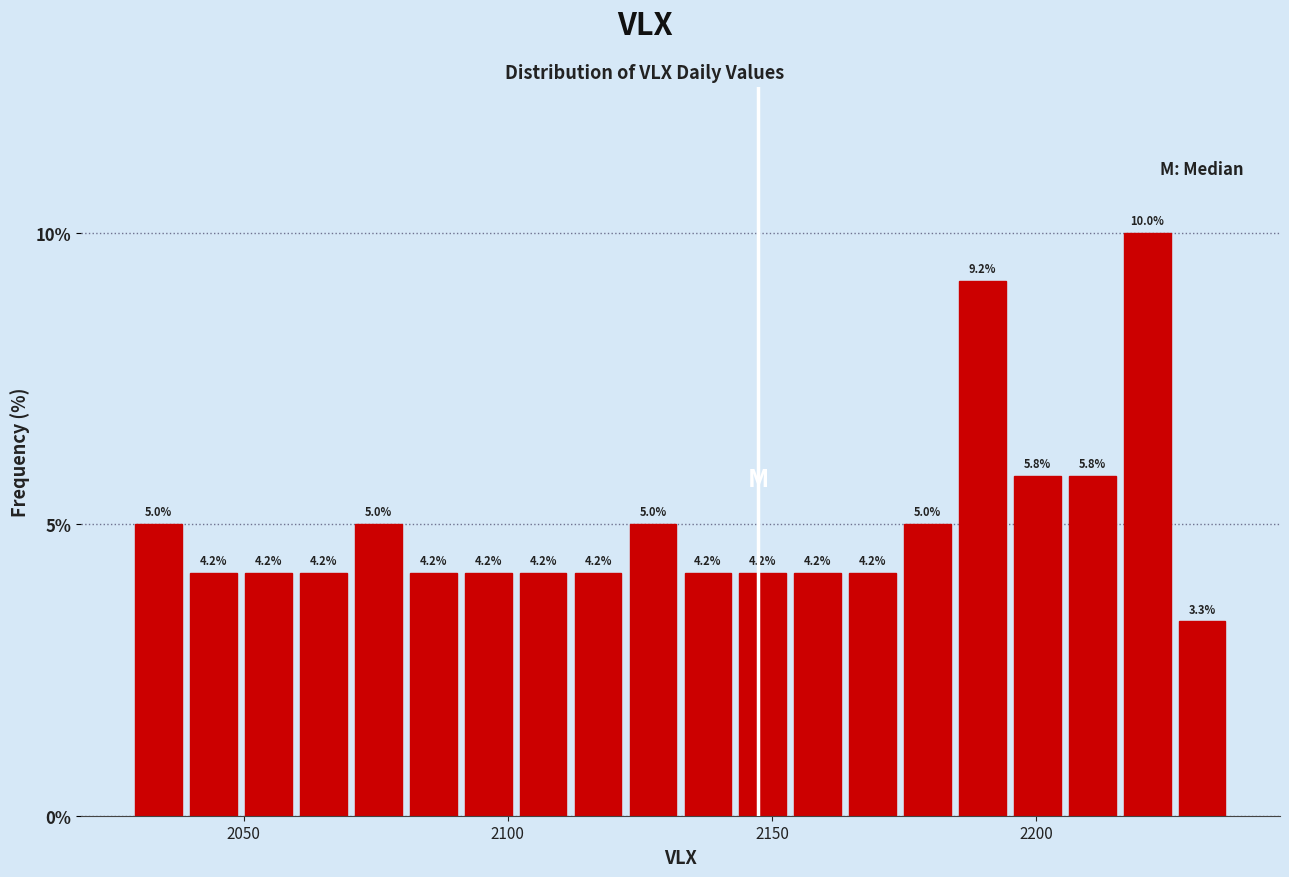

Around what value on the x-axis is the tallest bar? Give the approximate position of its centre, as read against the axis.

2220